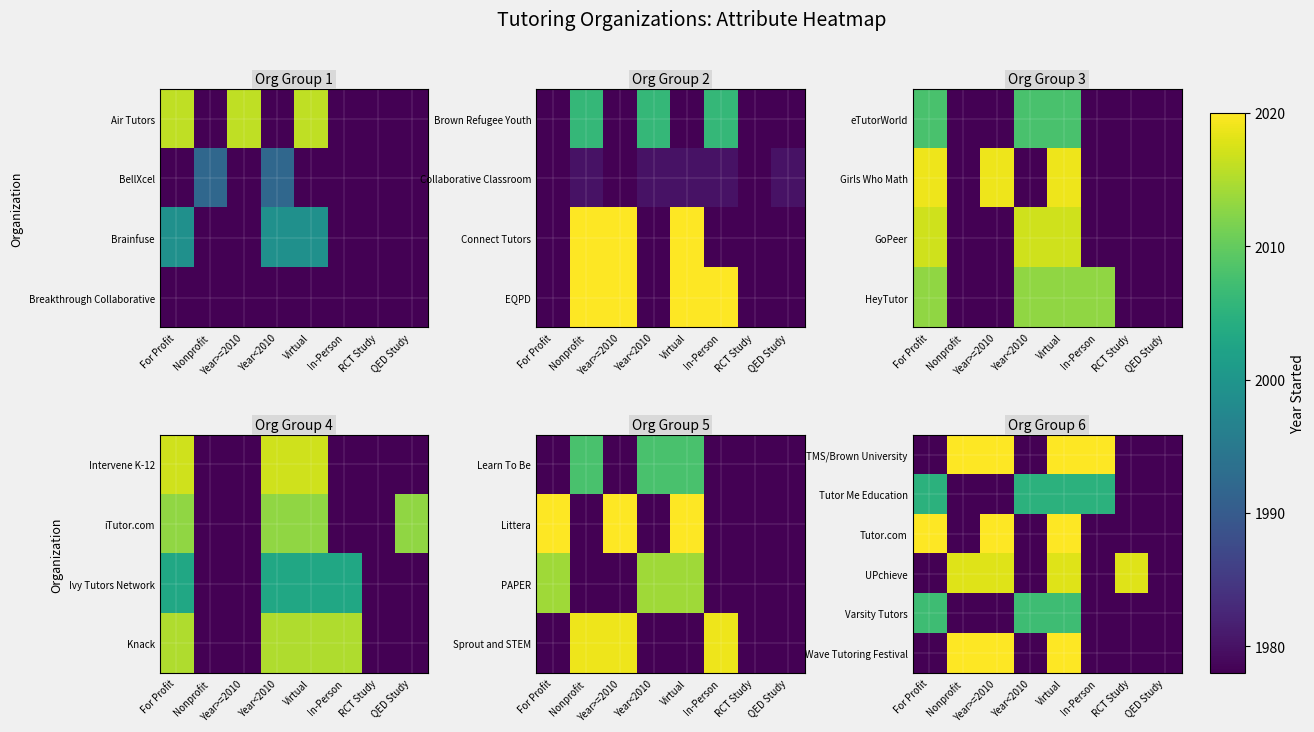

Is it true that UPchieve equals 1025 at Year<2010?

False